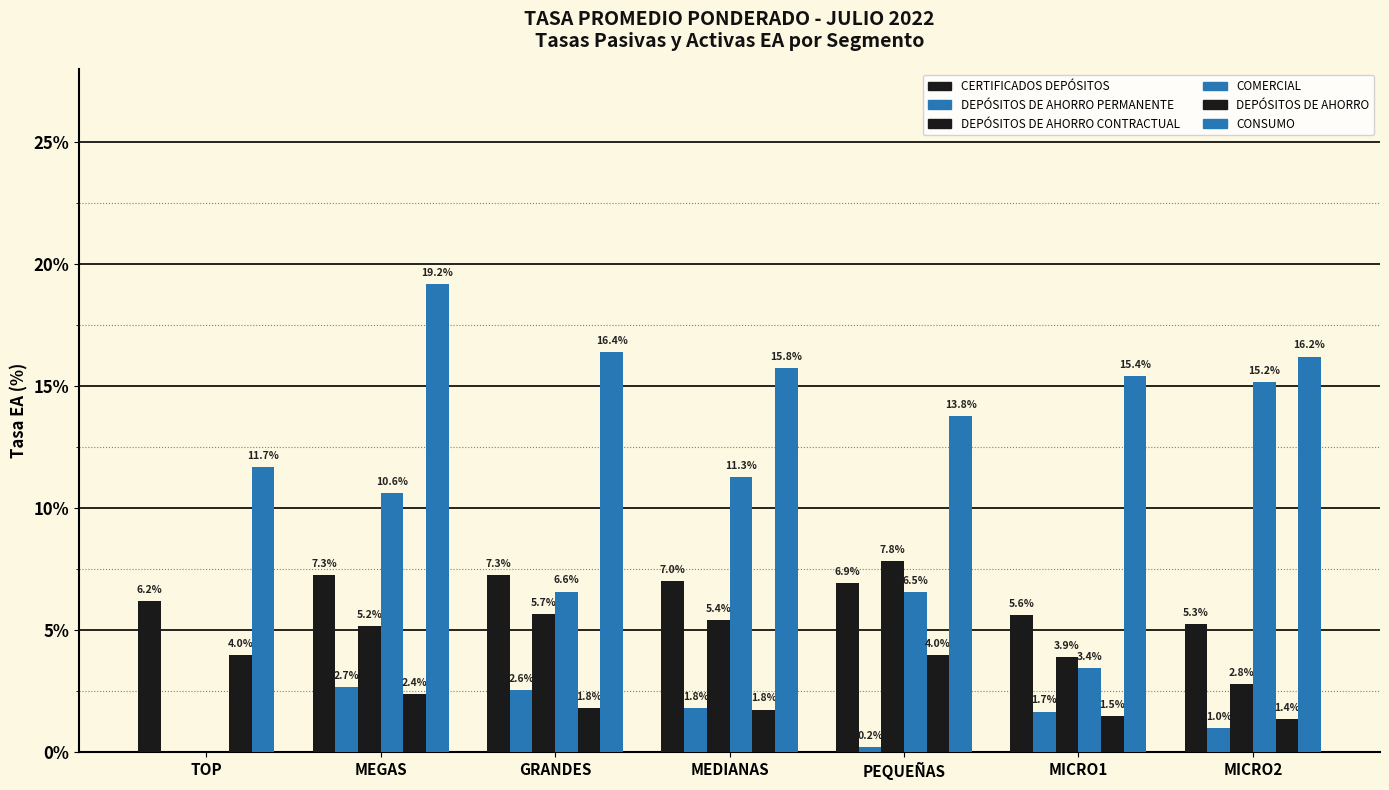

Is it true that DEPÓSITOS DE AHORRO equals 1.2 at MEDIANAS?

False